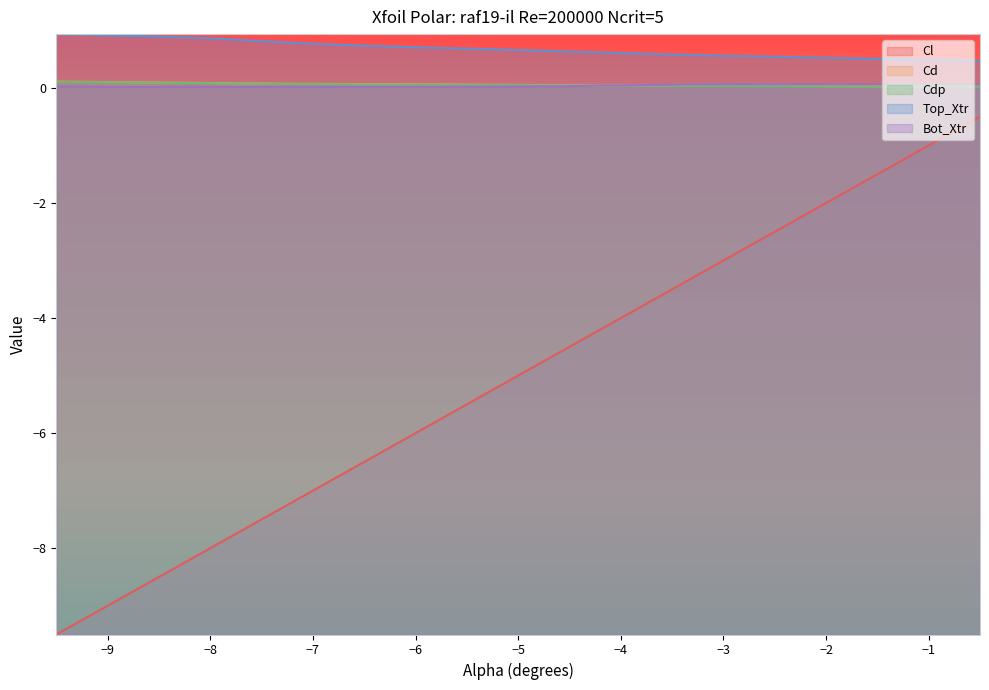

Rank the series by their maximum value, from lowest to highest.

Cl, Bot_Xtr, Cdp, Cd, Top_Xtr